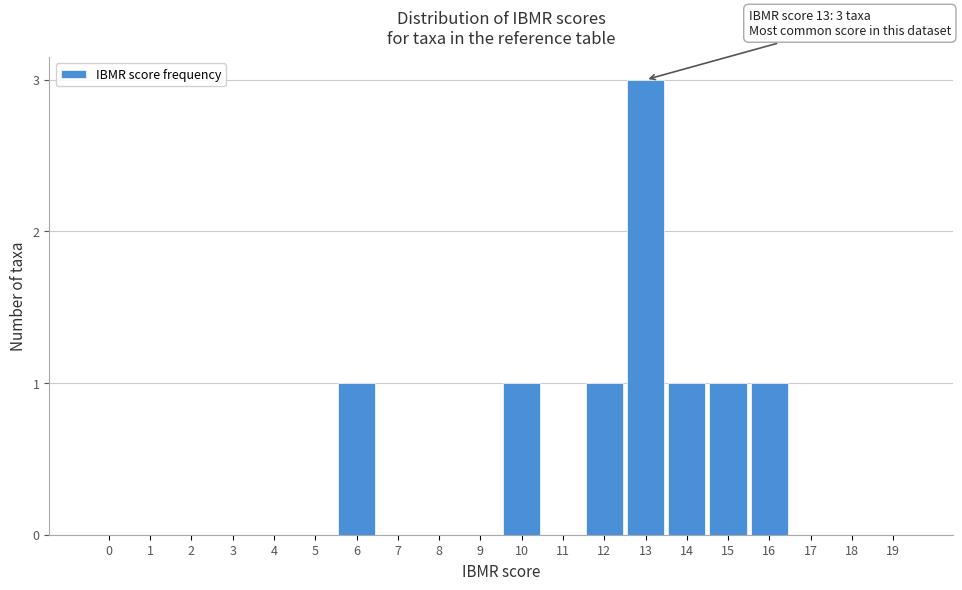

Reading left to right, what are all the values shown in this chart?

0=0	1=0	2=0	3=0	4=0	5=0	6=1	7=0	8=0	9=0	10=1	11=0	12=1	13=3	14=1	15=1	16=1	17=0	18=0	19=0